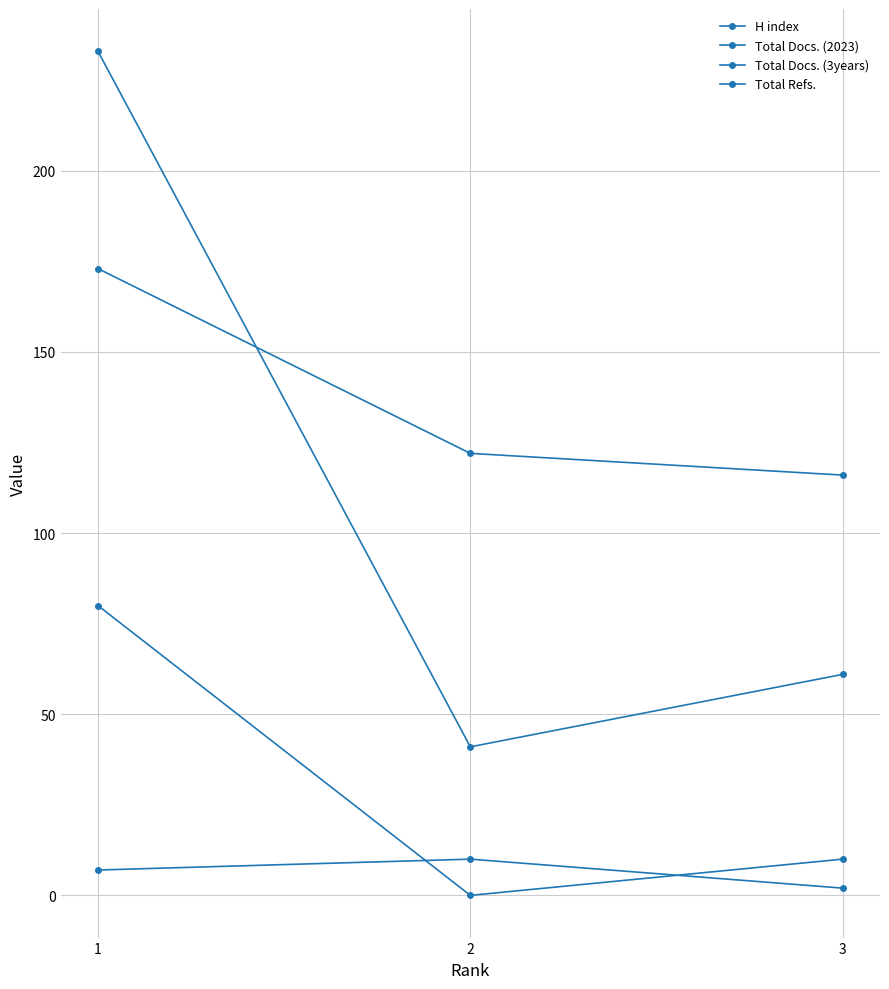

At which label does H index reach its peak?

1